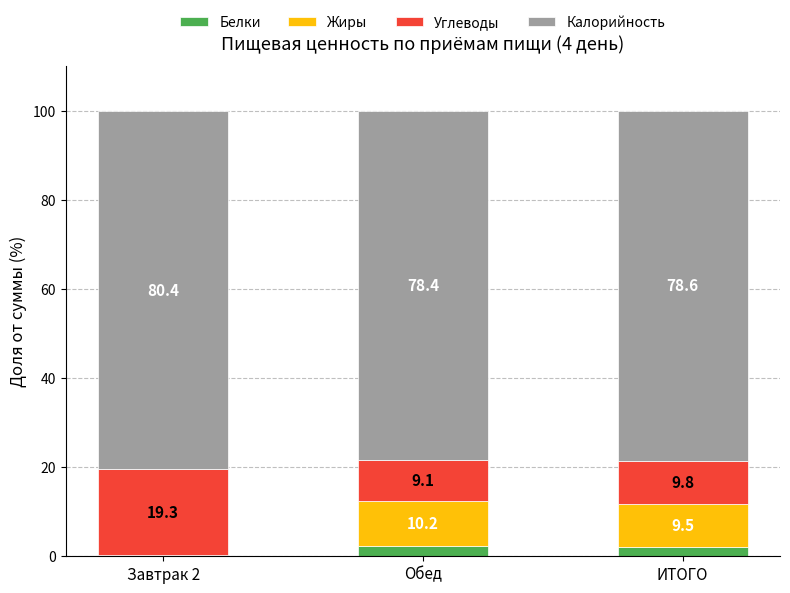

What is the sum of the Белки values at Завтрак 2 and Обед?

2.6